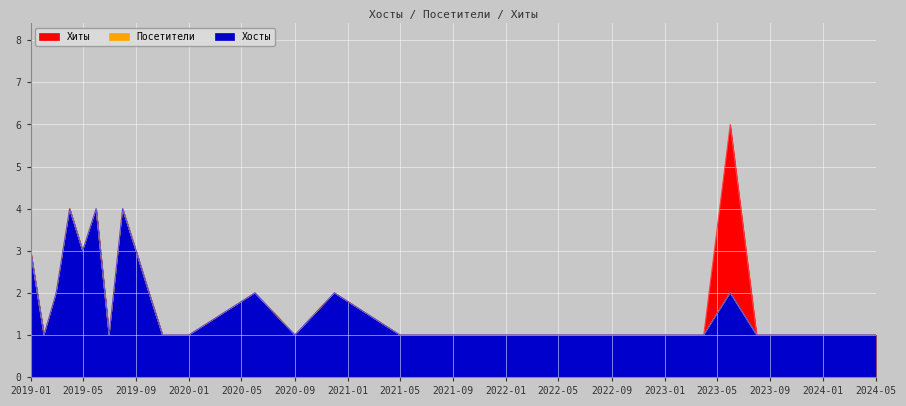

At which category is the sum across all series the highest?

2019-04